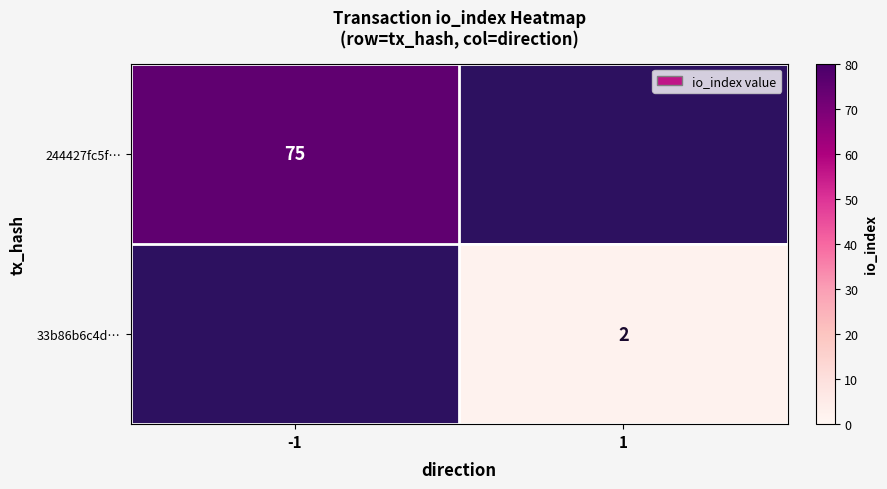

How many distinct data groups are displayed?

2